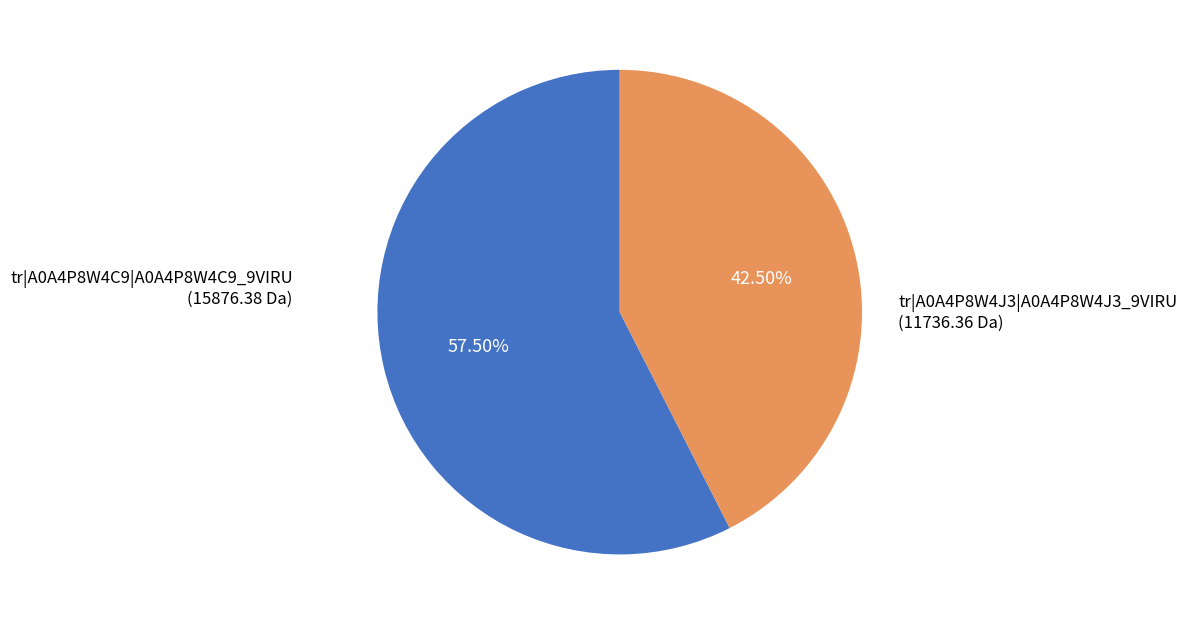

Does any single category account for the majority?

Yes